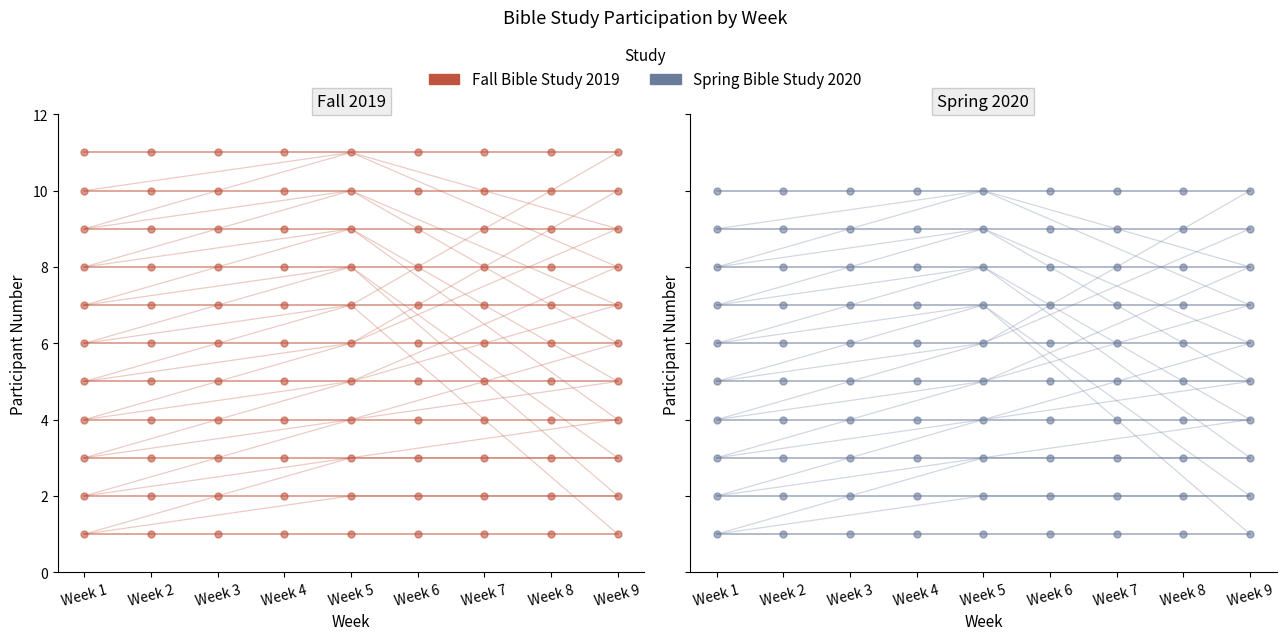

True or false: Fall Bible Study 2019 and Spring Bible Study 2020 intersect in this chart.

False